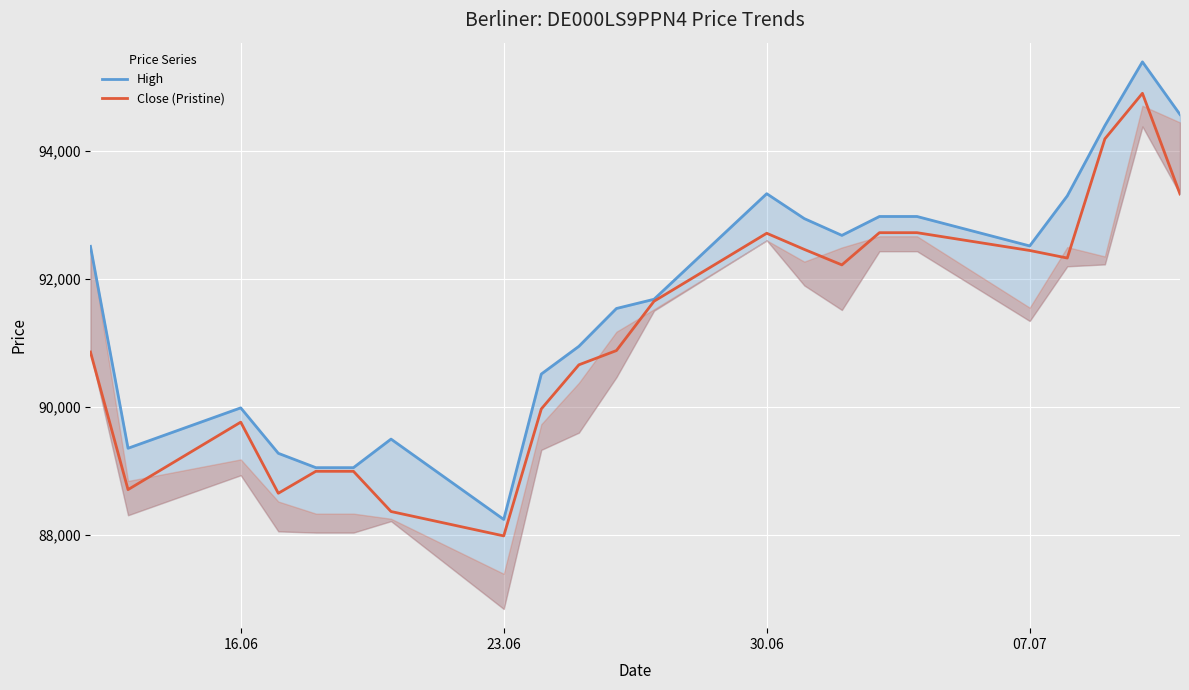

What is the maximum value for Close (Pristine)?

94899